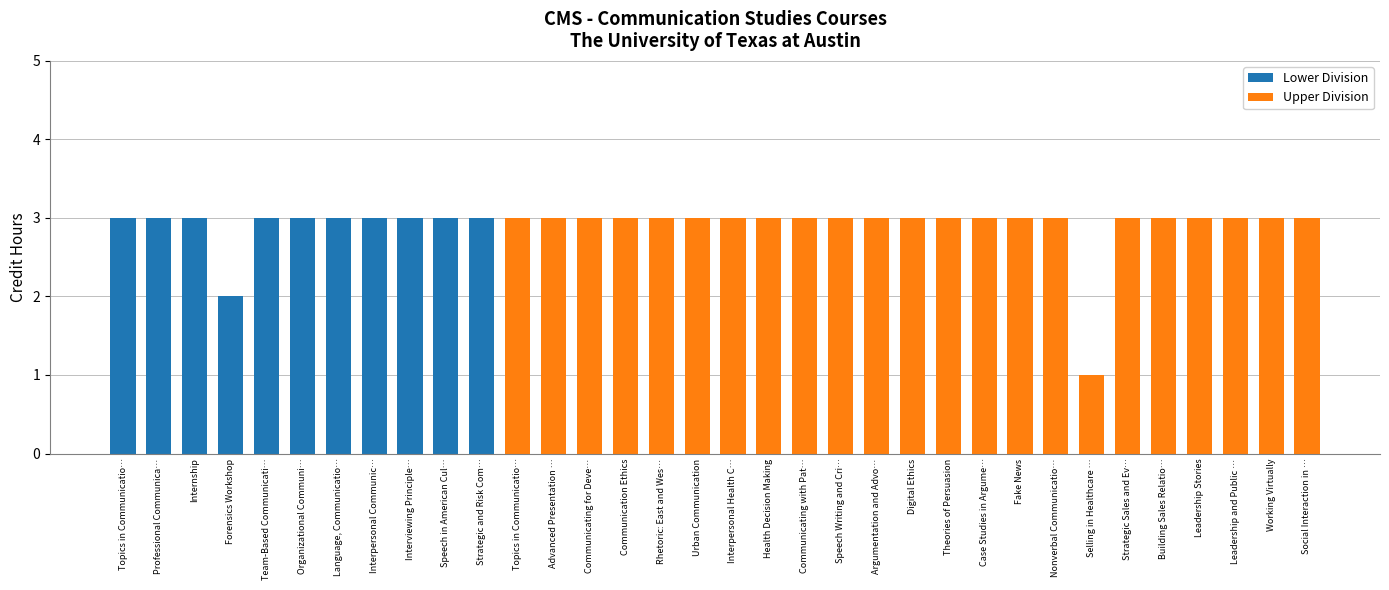

How many series are shown in this chart?

2